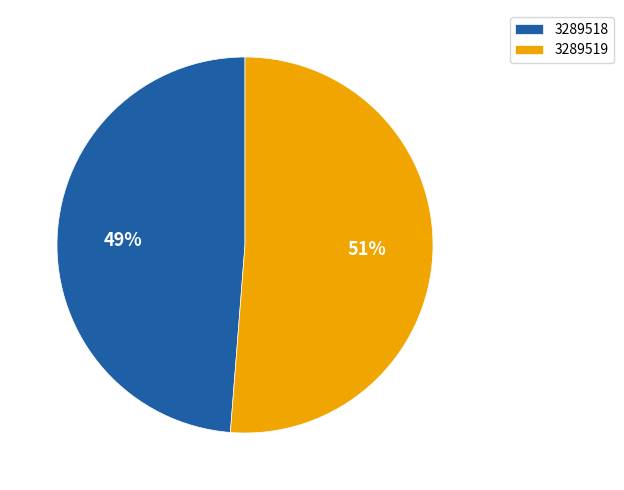

What is the smallest slice in the pie chart?

3289518